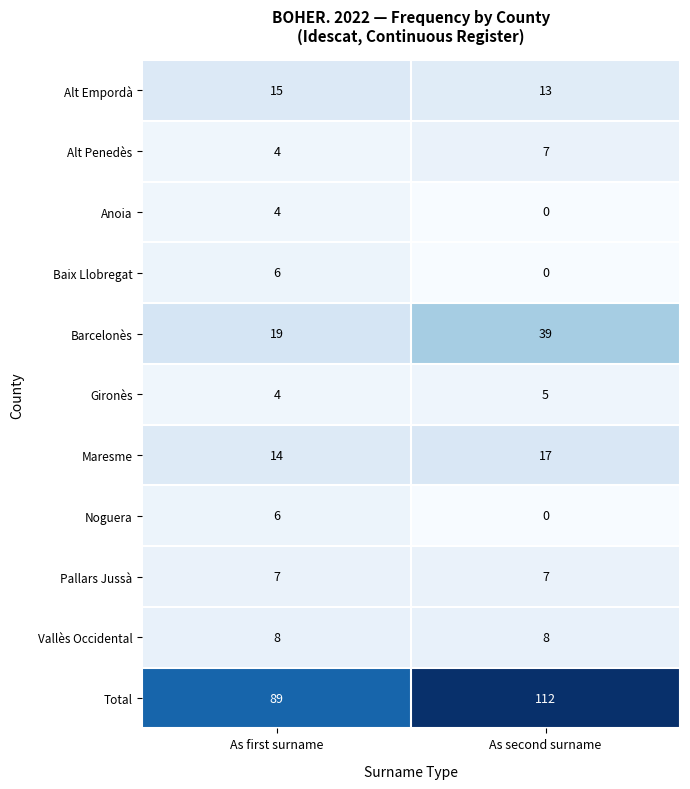

The Alt Empordà series shows 13 at As second surname. True or false?

True